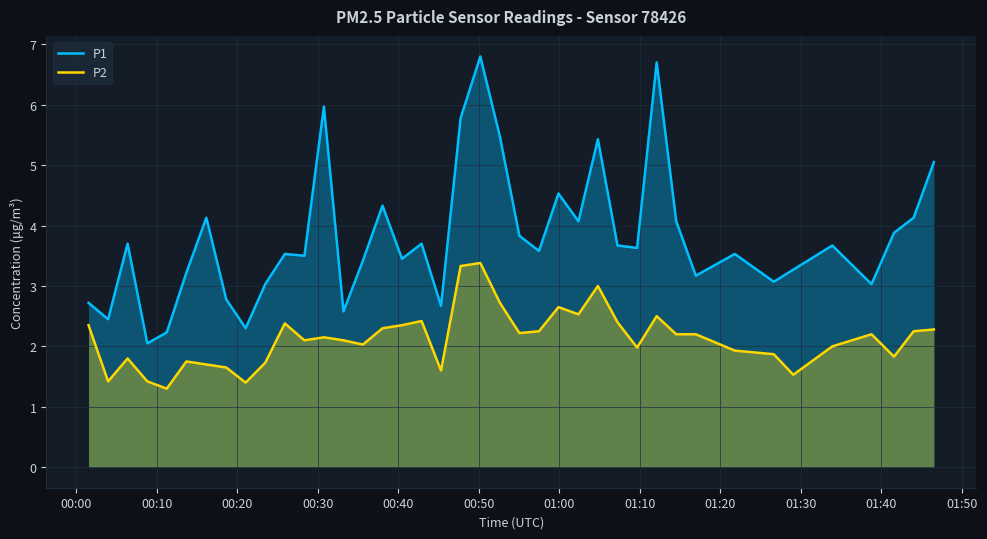

How many lines are shown in the chart?

2